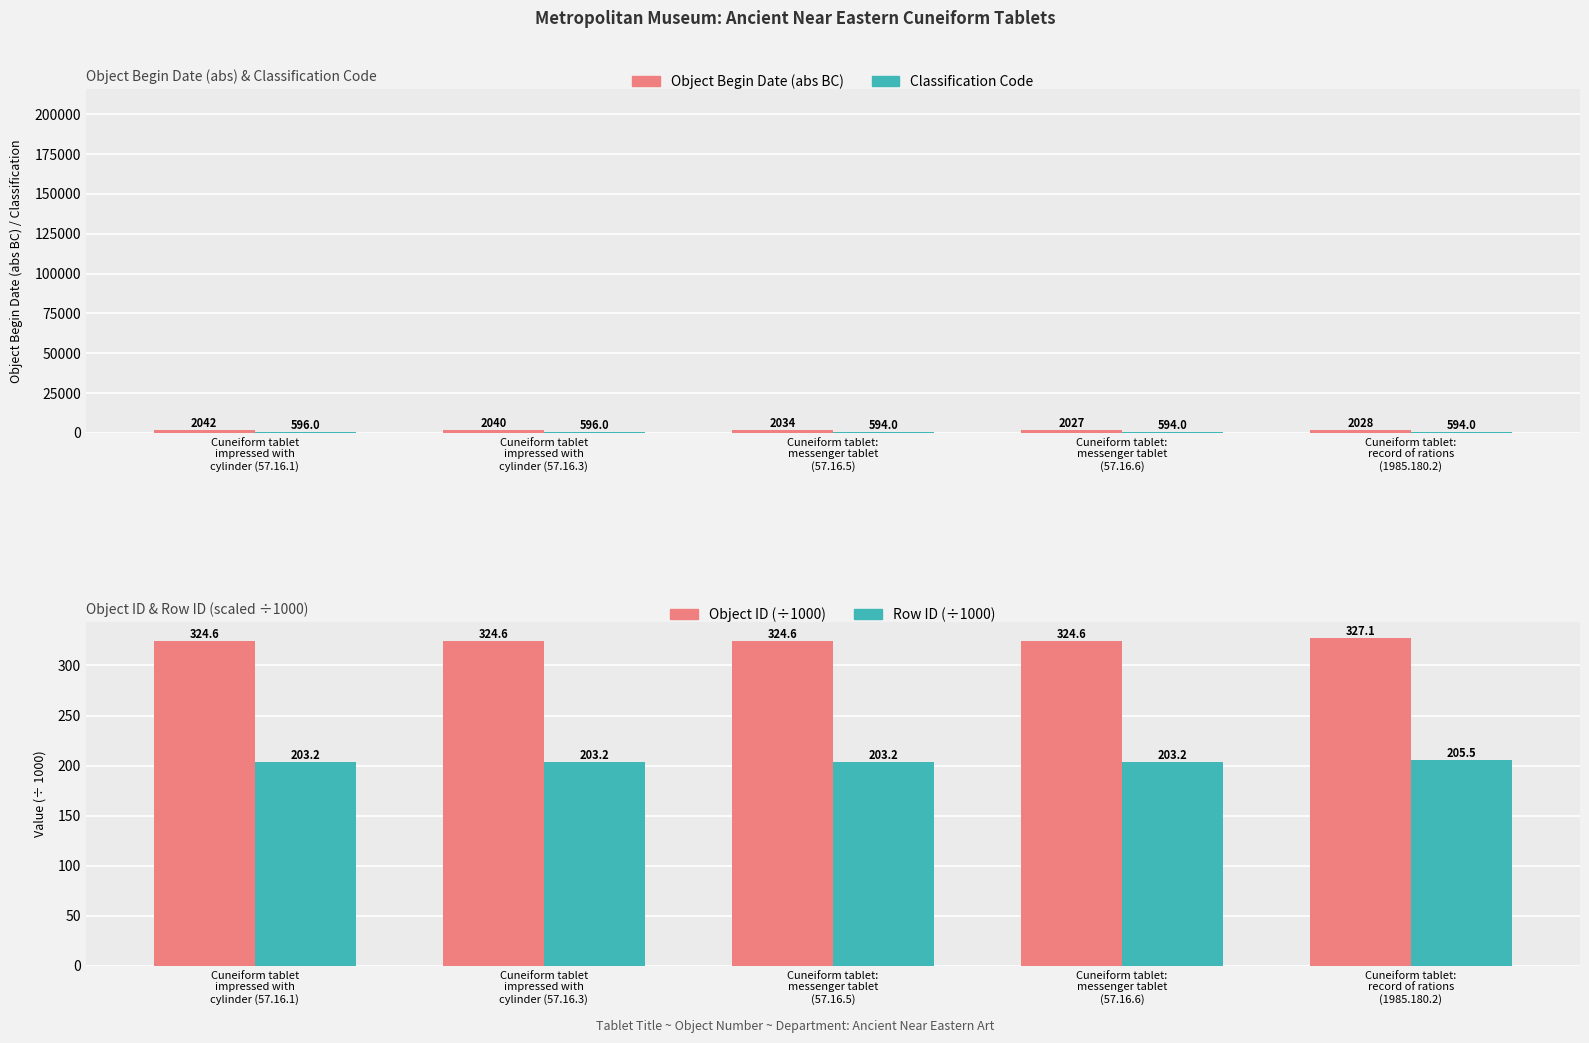

Reading left to right, extract all data points from this chart.

Object Begin Date (abs): Cuneiform tablet
impressed with
cylinder (57.16.1)=2042.0	Cuneiform tablet
impressed with
cylinder (57.16.3)=2040.0	Cuneiform tablet:
messenger tablet
(57.16.5)=2034.0	Cuneiform tablet:
messenger tablet
(57.16.6)=2027.0	Cuneiform tablet:
record of rations
(1985.180.2)=2028.0
Classification Code: Cuneiform tablet
impressed with
cylinder (57.16.1)=596.0	Cuneiform tablet
impressed with
cylinder (57.16.3)=596.0	Cuneiform tablet:
messenger tablet
(57.16.5)=594.0	Cuneiform tablet:
messenger tablet
(57.16.6)=594.0	Cuneiform tablet:
record of rations
(1985.180.2)=594.0
Object ID (÷1000): Cuneiform tablet
impressed with
cylinder (57.16.1)=324.6	Cuneiform tablet
impressed with
cylinder (57.16.3)=324.6	Cuneiform tablet:
messenger tablet
(57.16.5)=324.6	Cuneiform tablet:
messenger tablet
(57.16.6)=324.6	Cuneiform tablet:
record of rations
(1985.180.2)=327.1
Row ID (÷1000): Cuneiform tablet
impressed with
cylinder (57.16.1)=203.2	Cuneiform tablet
impressed with
cylinder (57.16.3)=203.2	Cuneiform tablet:
messenger tablet
(57.16.5)=203.2	Cuneiform tablet:
messenger tablet
(57.16.6)=203.2	Cuneiform tablet:
record of rations
(1985.180.2)=205.5